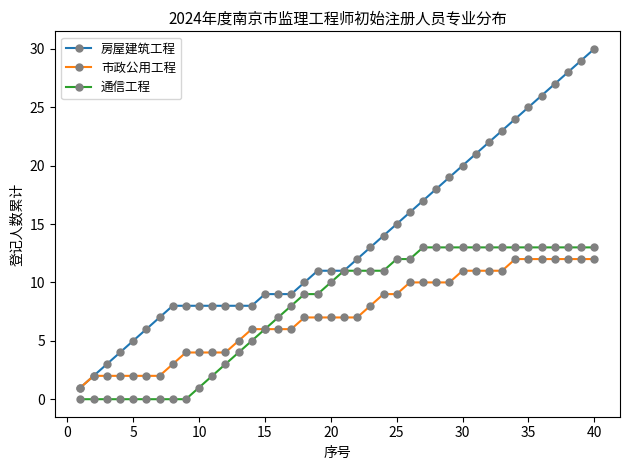

Which series has the largest total across all categories?

房屋建筑工程